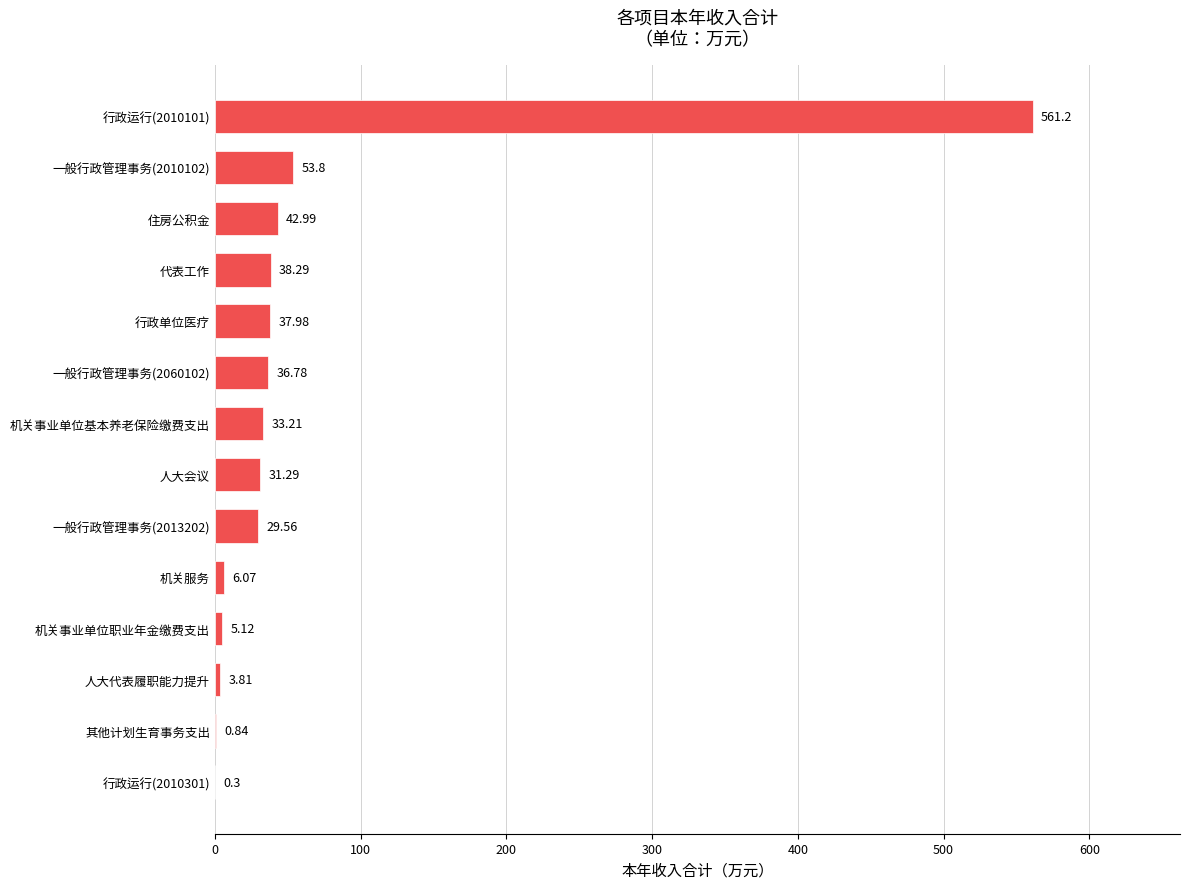

Approximately how many times larger is the value at 行政运行(2010101) compared to 人大代表履职能力提升?

147.3